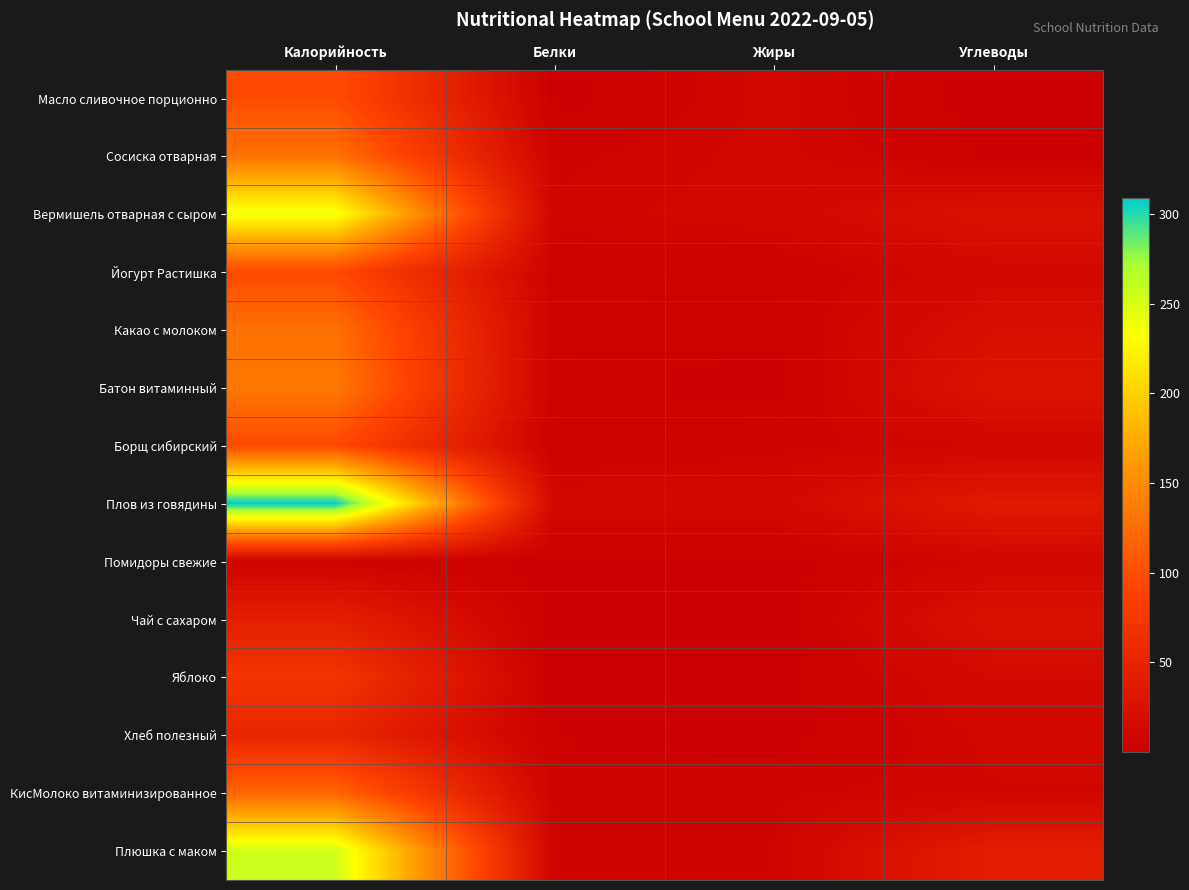

Rank the series by their maximum value, from lowest to highest.

Помидоры свежие, Чай с сахаром, Хлеб полезный, Яблоко, Йогурт Растишка, Борщ сибирский, Масло сливочное порционно, КисМолоко витаминизированное, Какао с молоком, Сосиска отварная, Батон витаминный, Вермишель отварная с сыром, Плюшка с маком, Плов из говядины